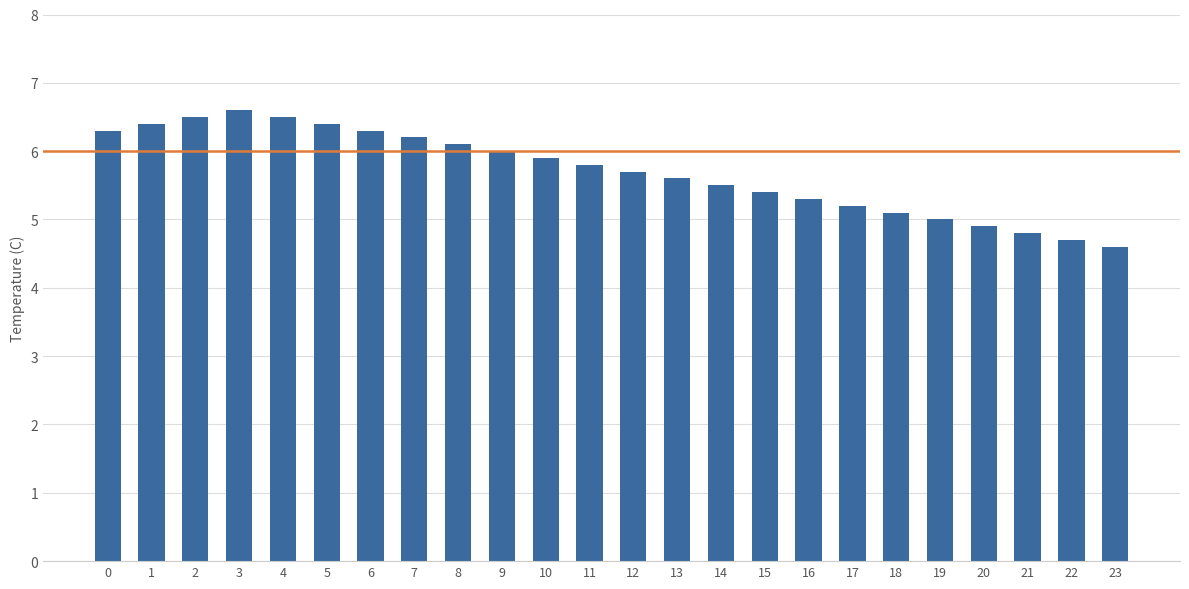

Approximately how many times larger is the value at 9 compared to 6?

1.0